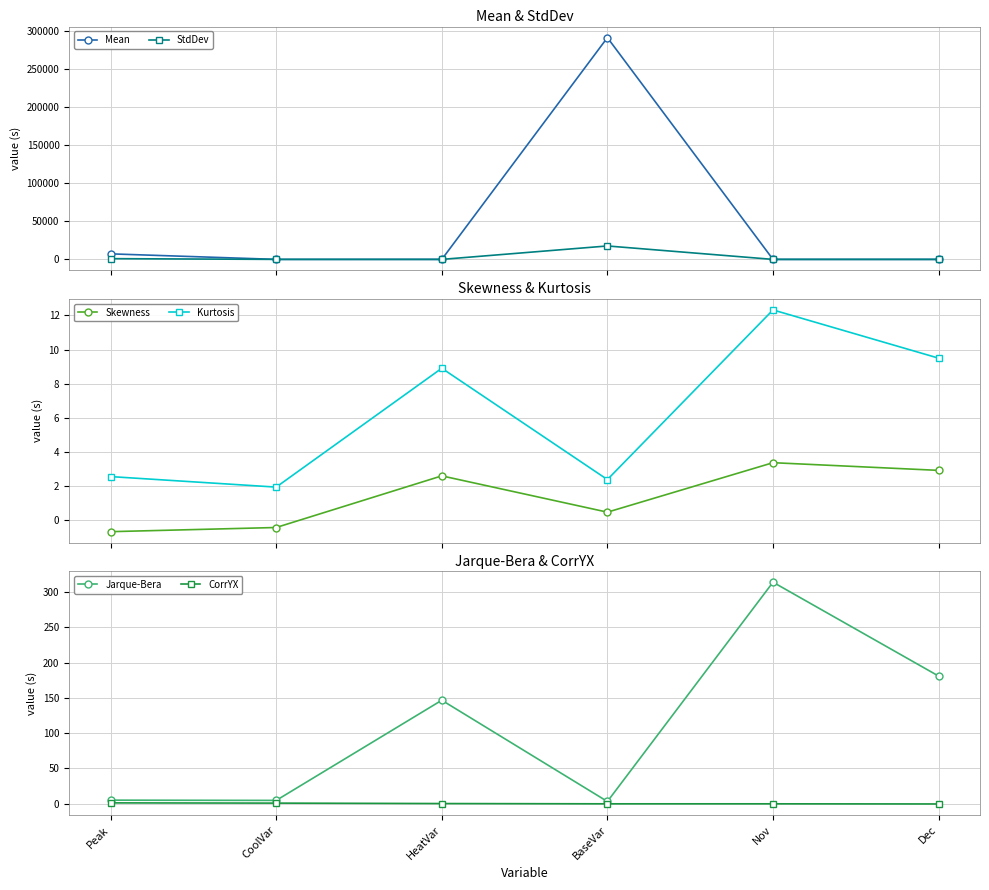

What is the smallest value displayed?

-0.7